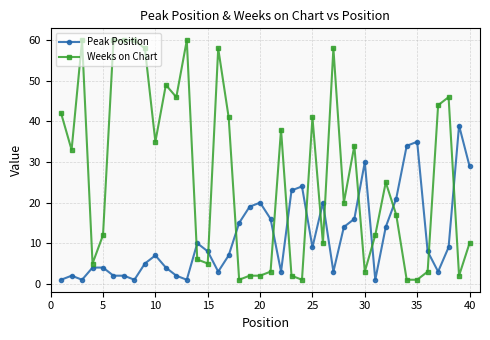

What are all the series names shown in the legend?

Peak Position, Weeks on Chart